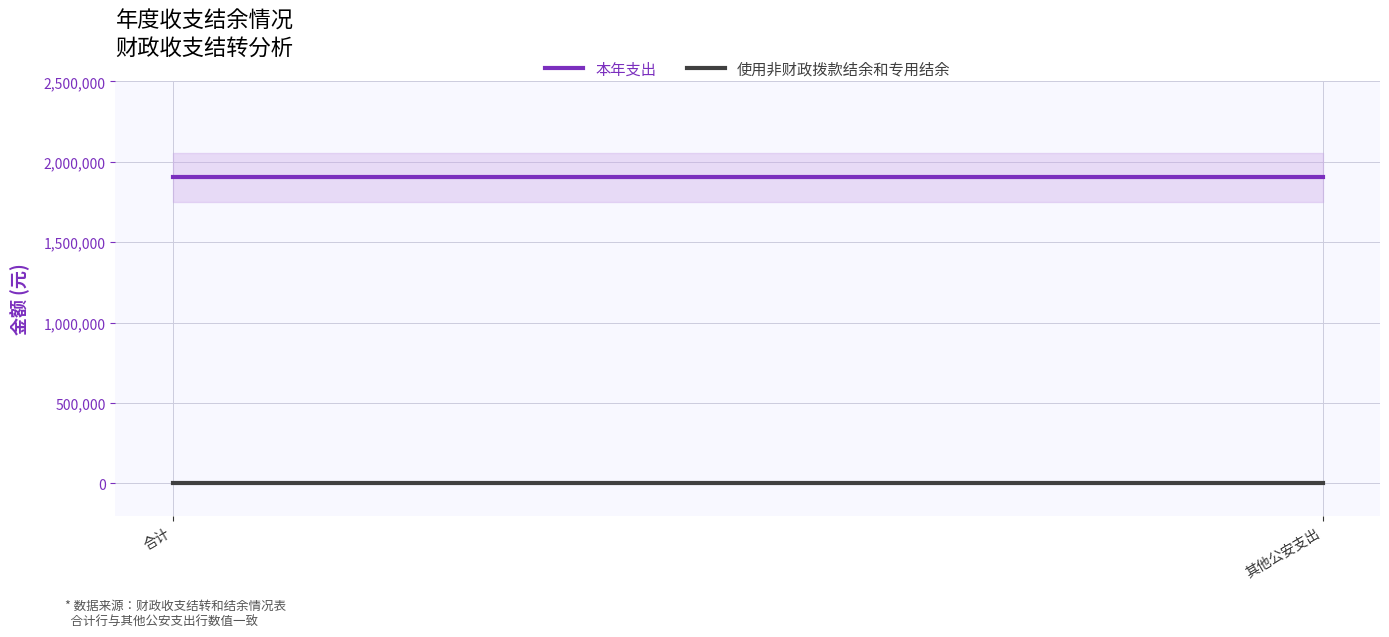

What is the label of the 2nd point from the left?

其他公安支出